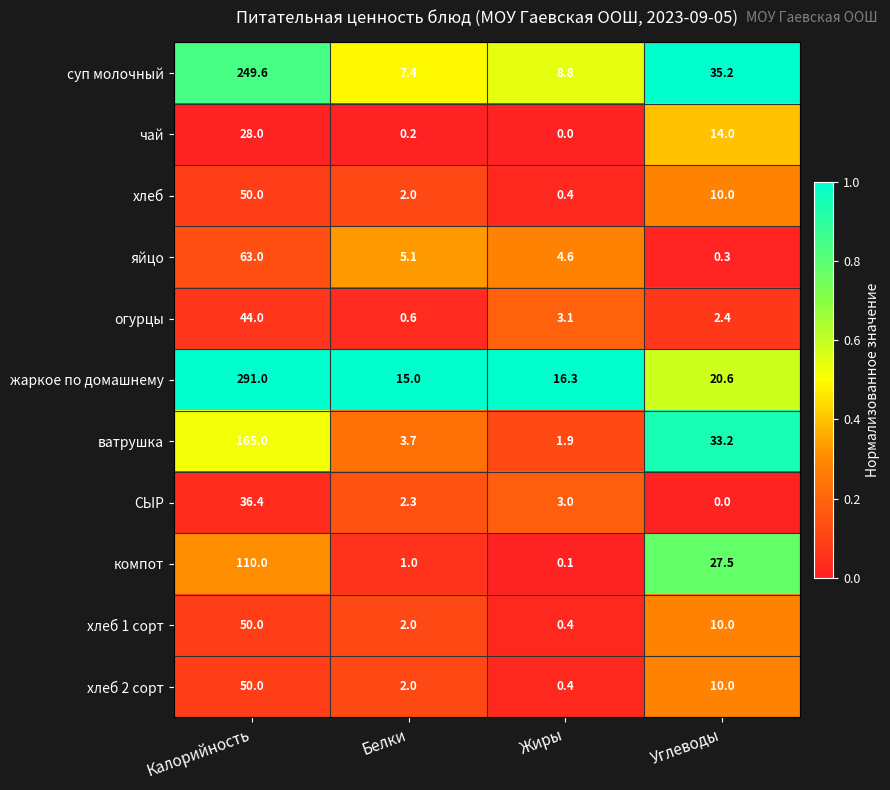

What is the difference between the maximum and minimum values in the хлеб series?

49.6